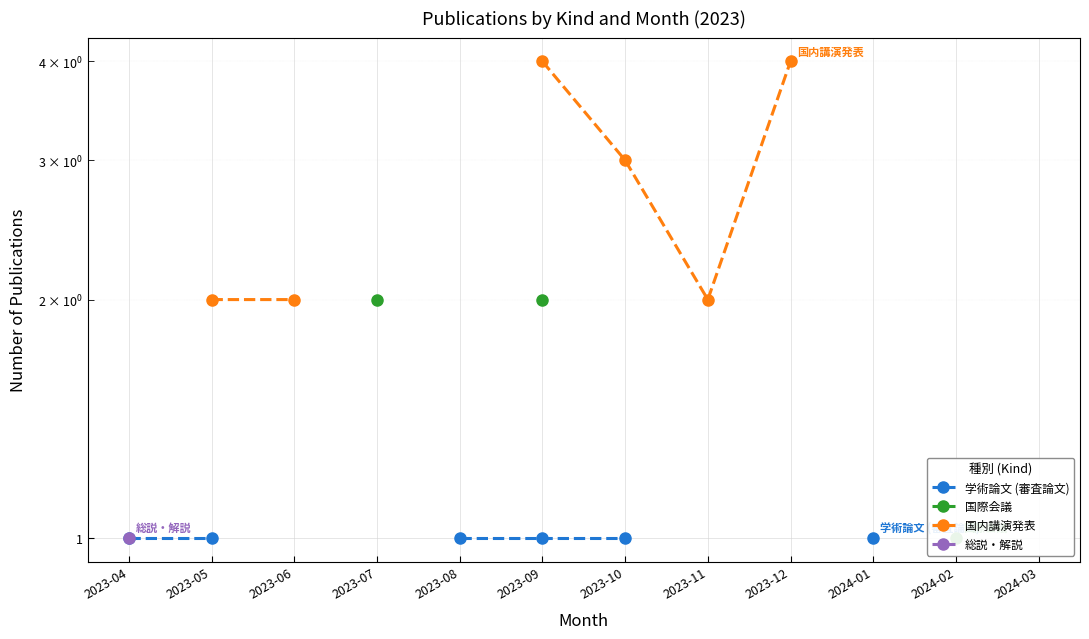

What is the value of the 国内講演発表 point at the 9th from the left?

4.0